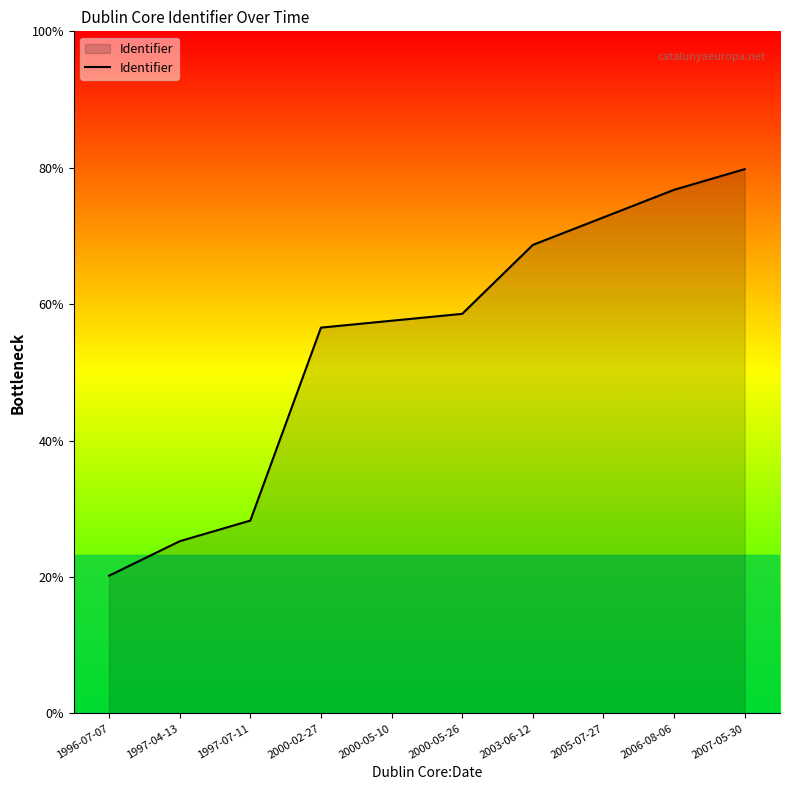

The value at 2007-05-30 is 1755. True or false?

False